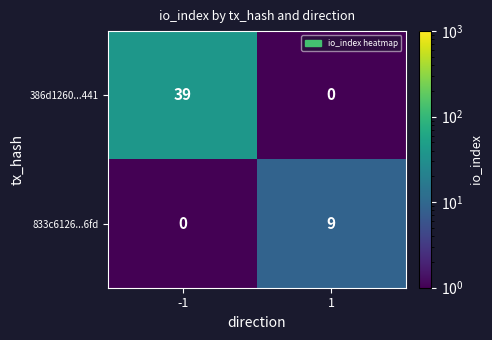

What is the smallest value displayed?

0